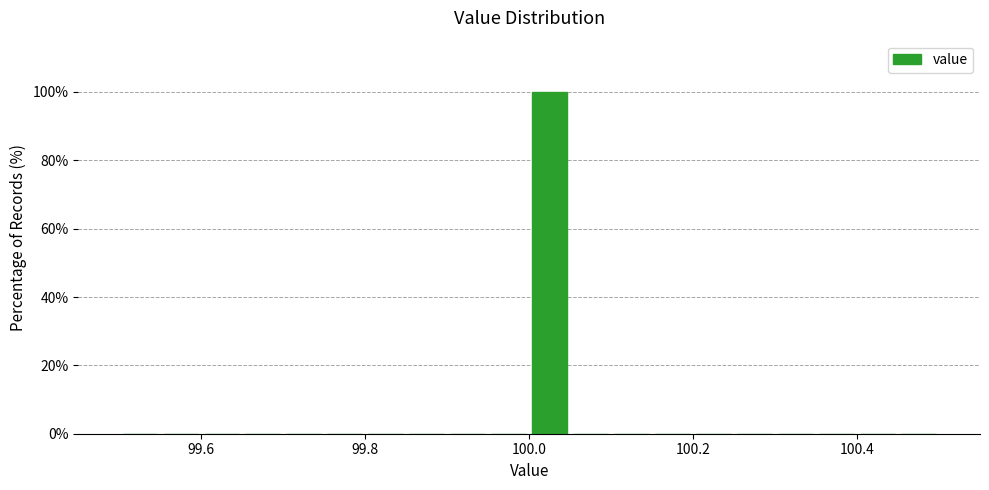

Around what value on the x-axis is the tallest bar? Give the approximate position of its centre, as read against the axis.

100.02